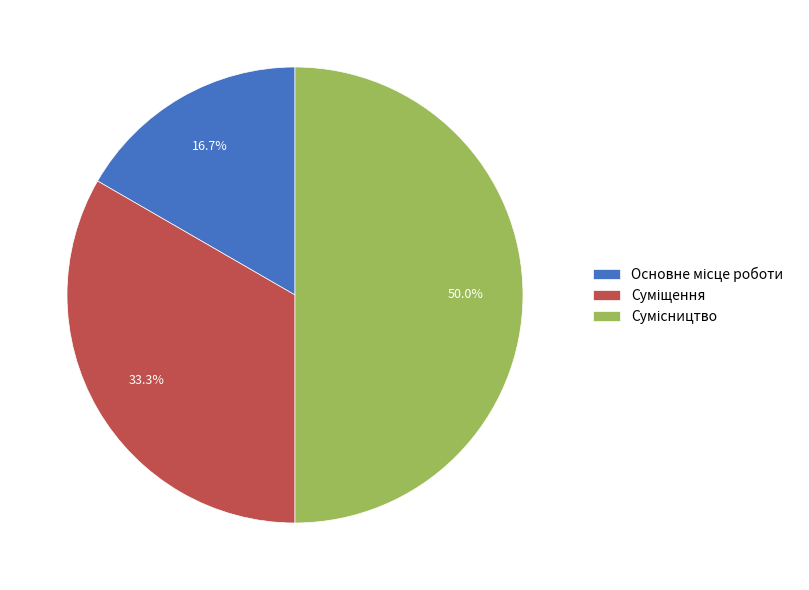

Which category has the smallest portion of the pie?

Основне місце роботи